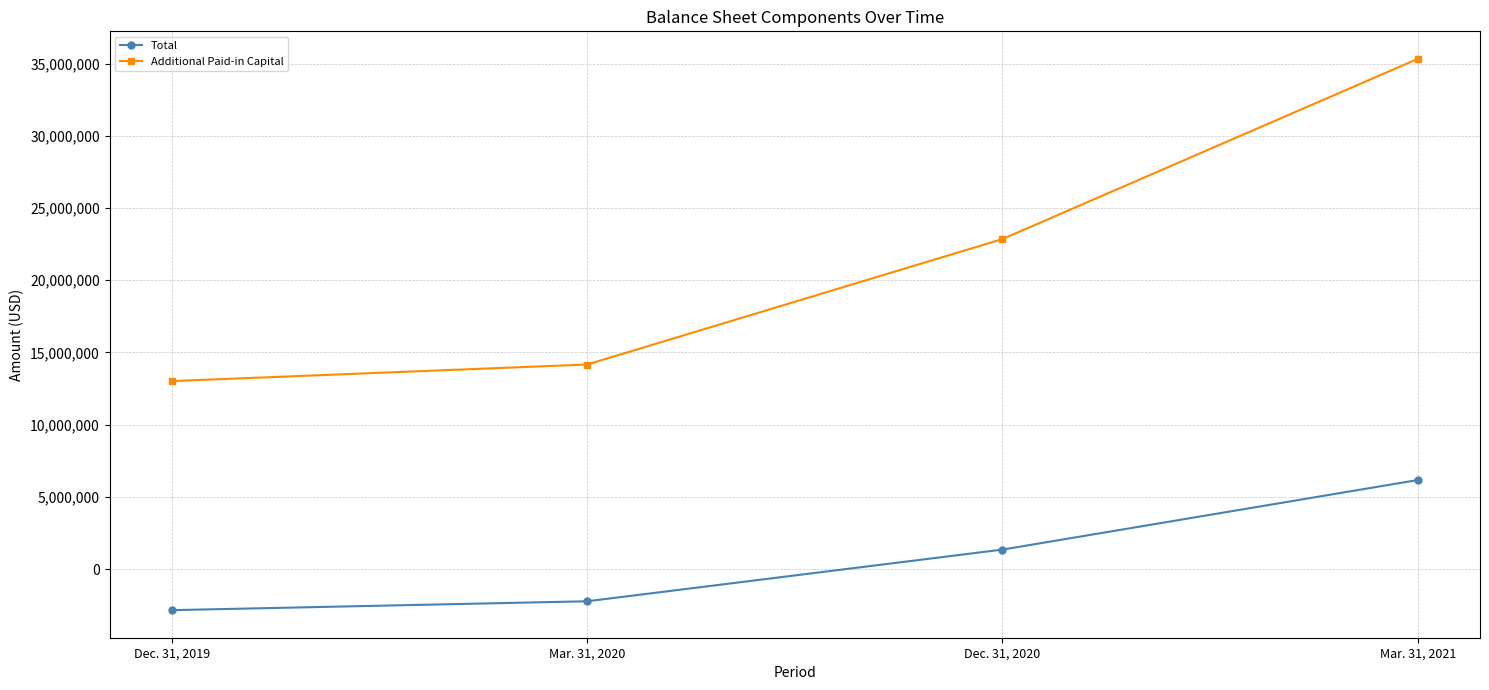

Which label corresponds to the smallest value in the chart?

Dec. 31, 2019